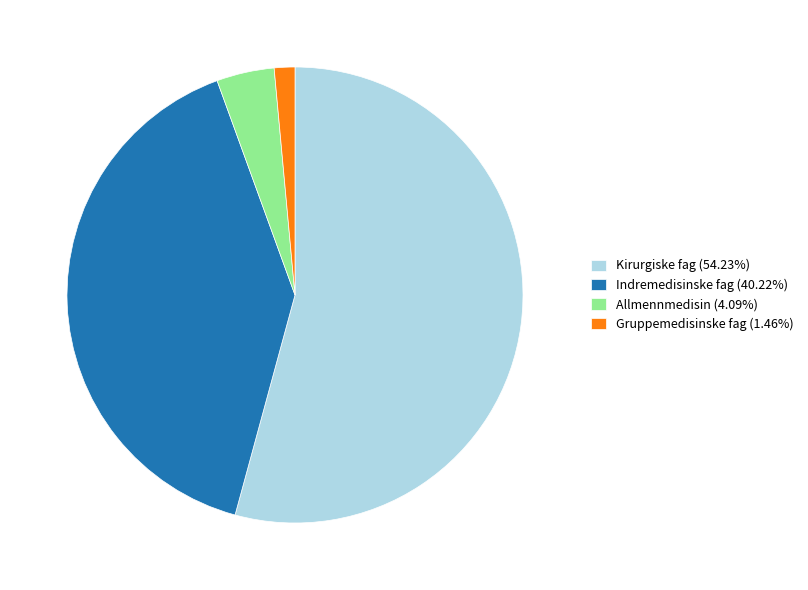

Count the number of slices in the pie.

4